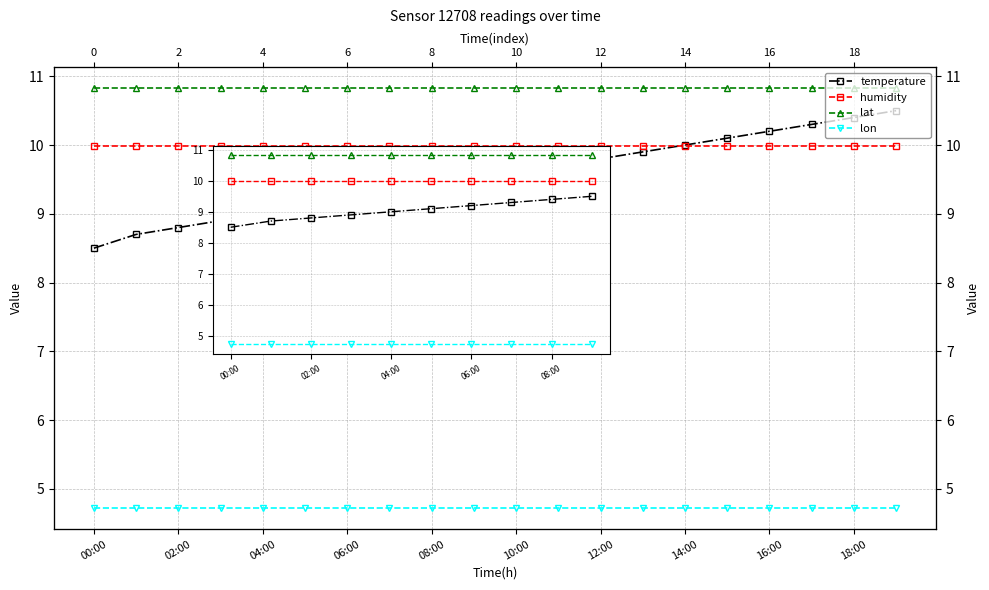

What is the approximate value of humidity at 17?

10.0